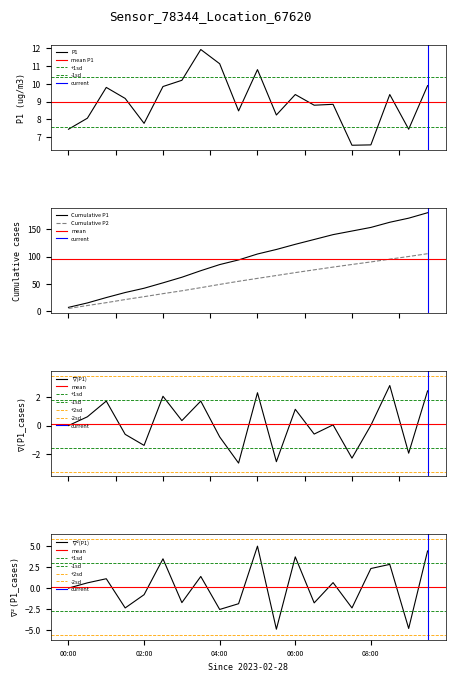

Reading left to right, transcribe all the data shown in this chart.

00:00=7.5	00:30=8.1	01:00=9.8	01:30=9.2	02:00=7.8	02:30=9.8	03:00=10.2	03:30=11.9	04:00=11.1	04:30=8.5	05:00=10.8	05:30=8.2	06:00=9.4	06:30=8.8	07:00=8.8	07:30=6.5	08:00=6.6	08:30=9.4	09:00=7.5	09:30=9.9